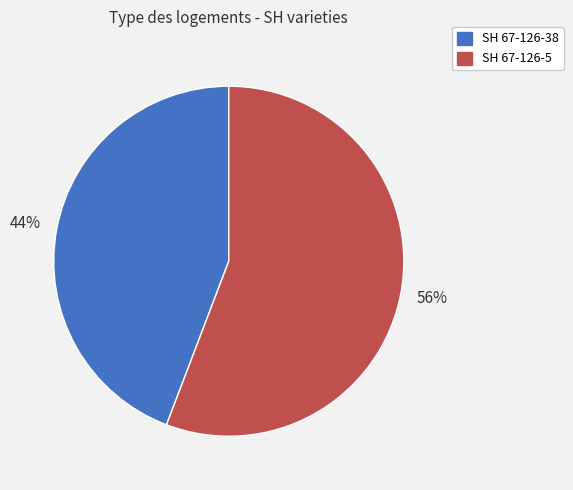

Count the number of slices in the pie.

2